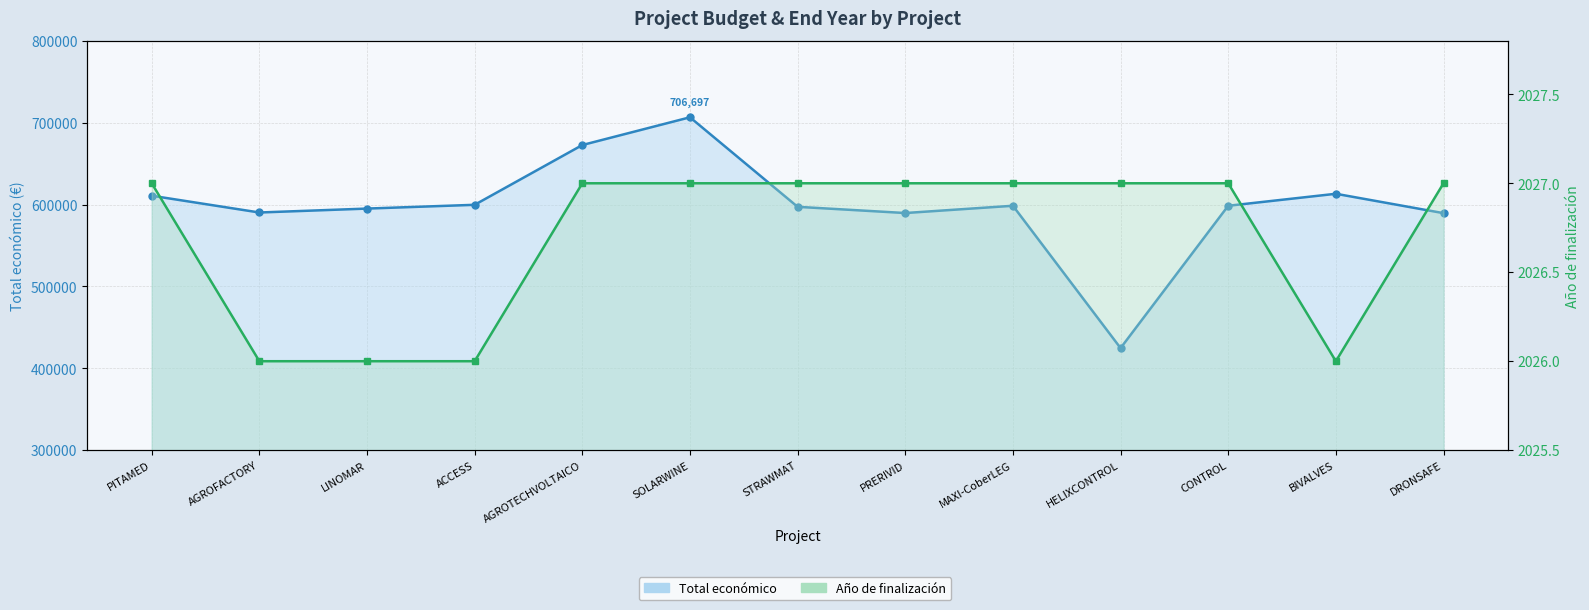

True or false: Año de finalización and Total económico cross at least once.

False